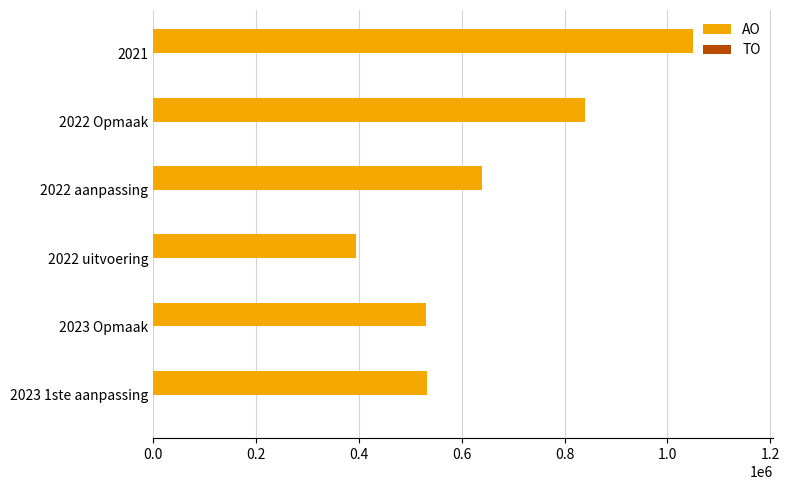

Are the bars grouped side by side (vs. stacked)?

No